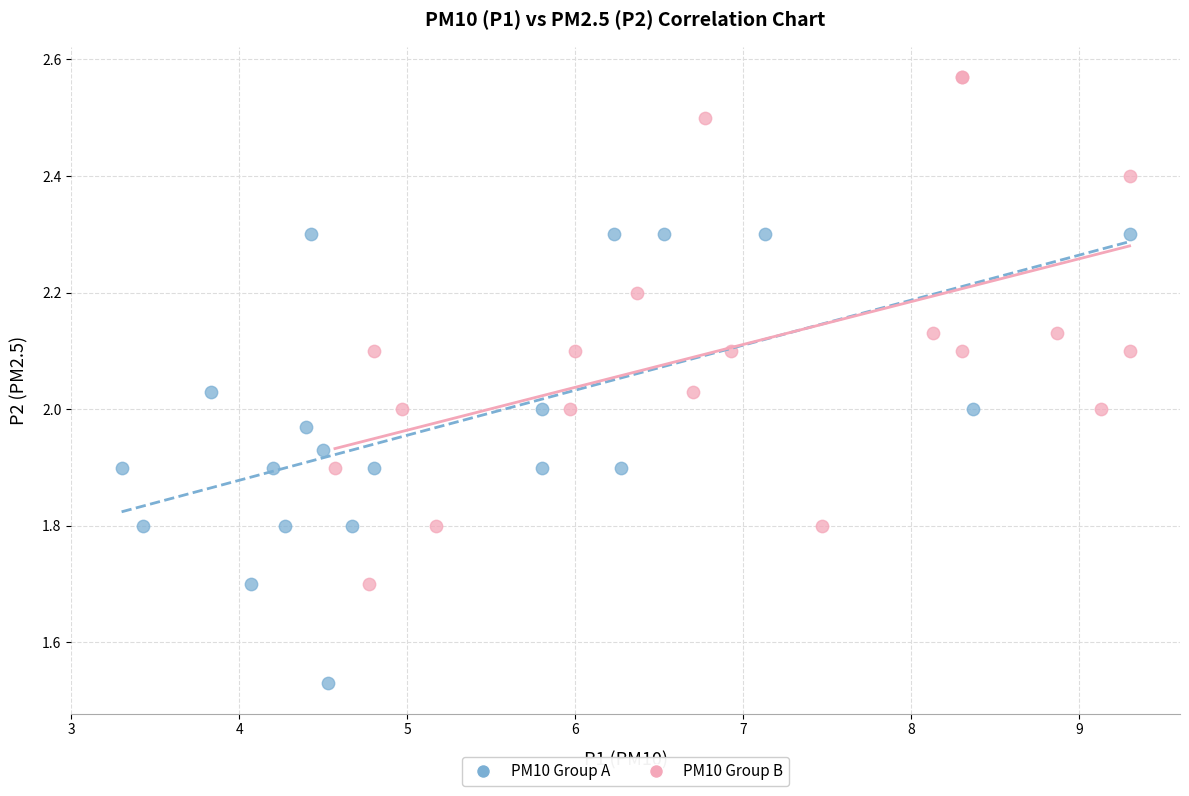

Which series contains the highest Y value?

PM10 Group B